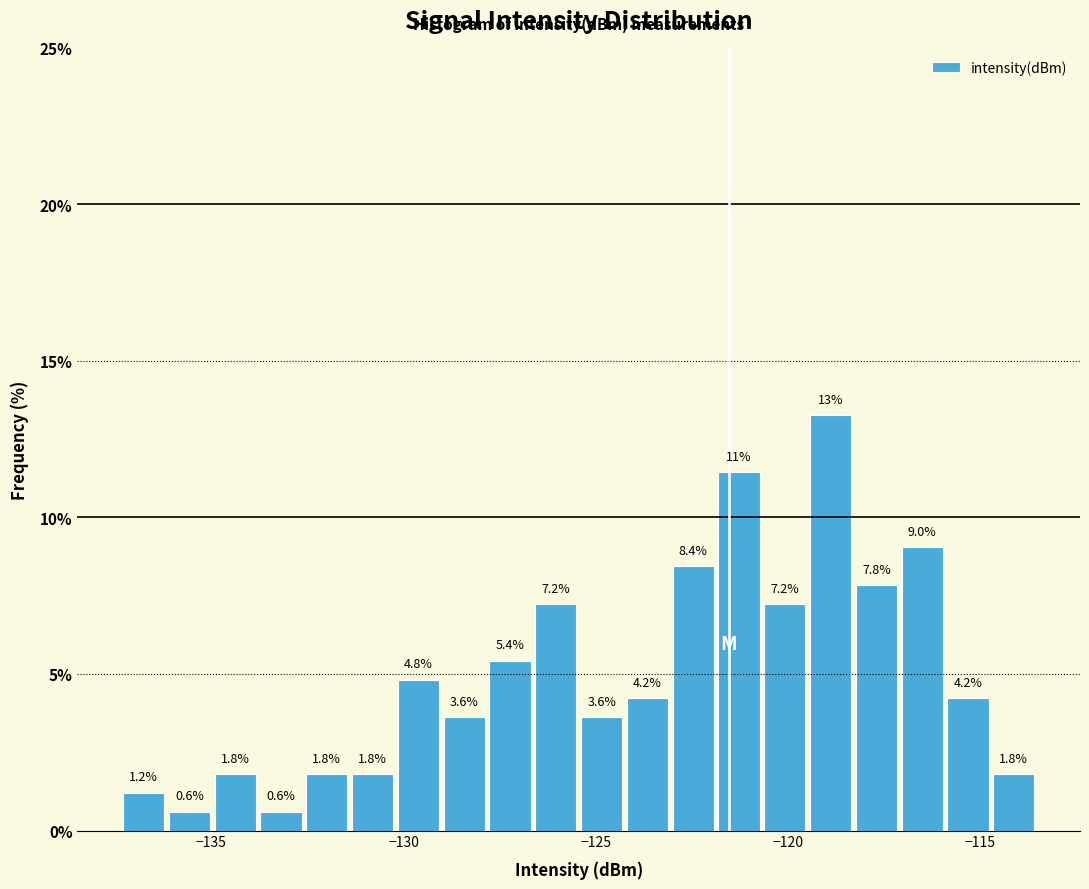

Around what value on the x-axis is the tallest bar? Give the approximate position of its centre, as read against the axis.

-119.0